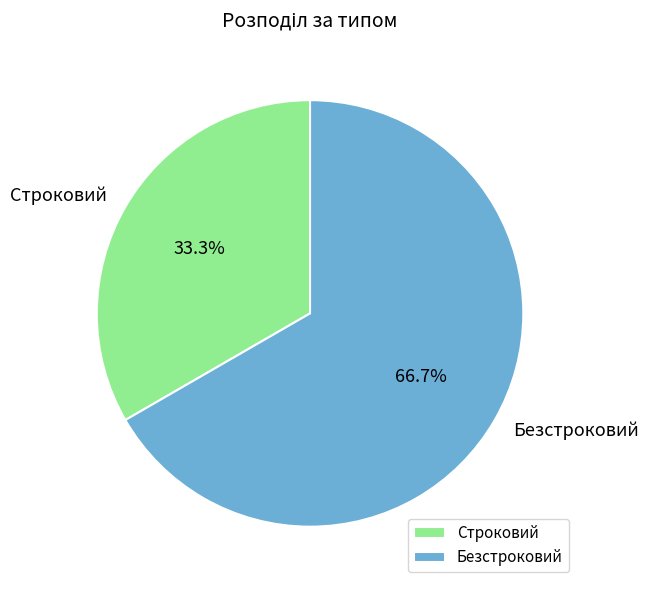

The Безстроковий slice represents 67% of the pie. True or false?

True